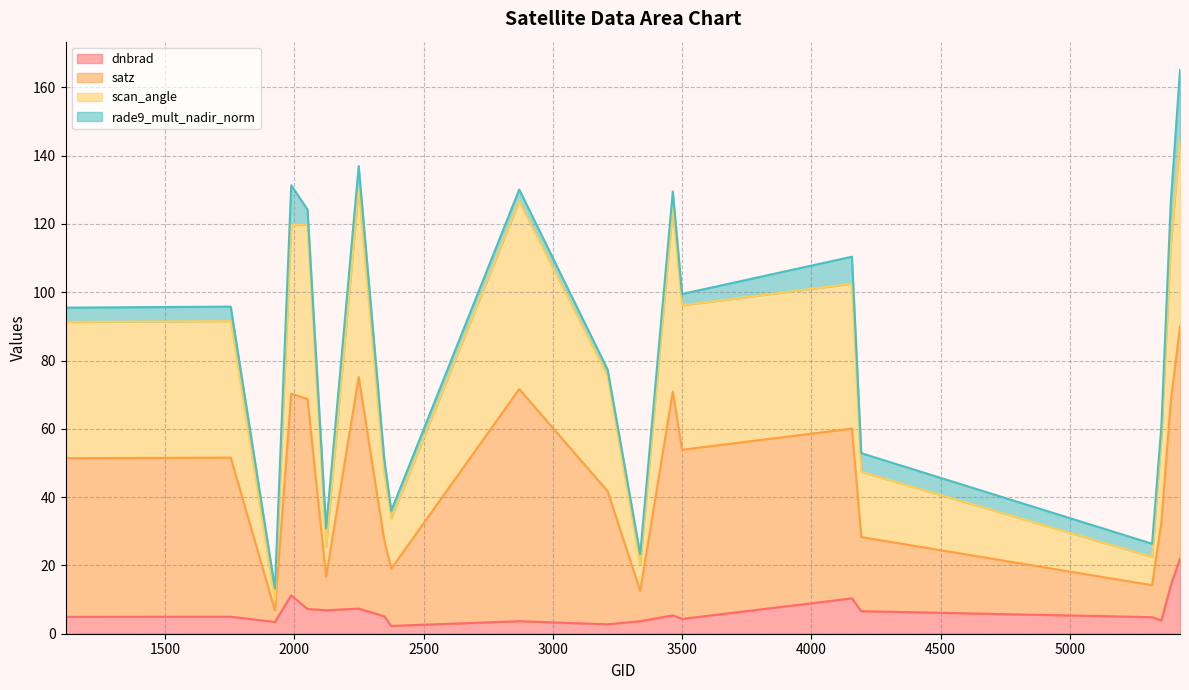

At which category does satz reach its first local valley?

1925